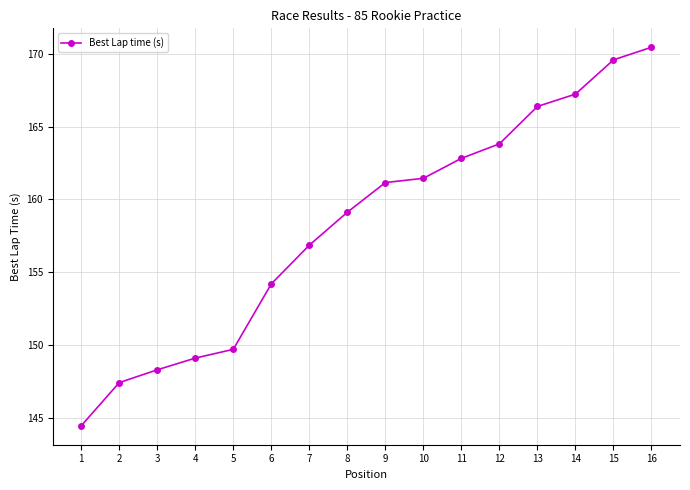

Count the number of data series in this chart.

1